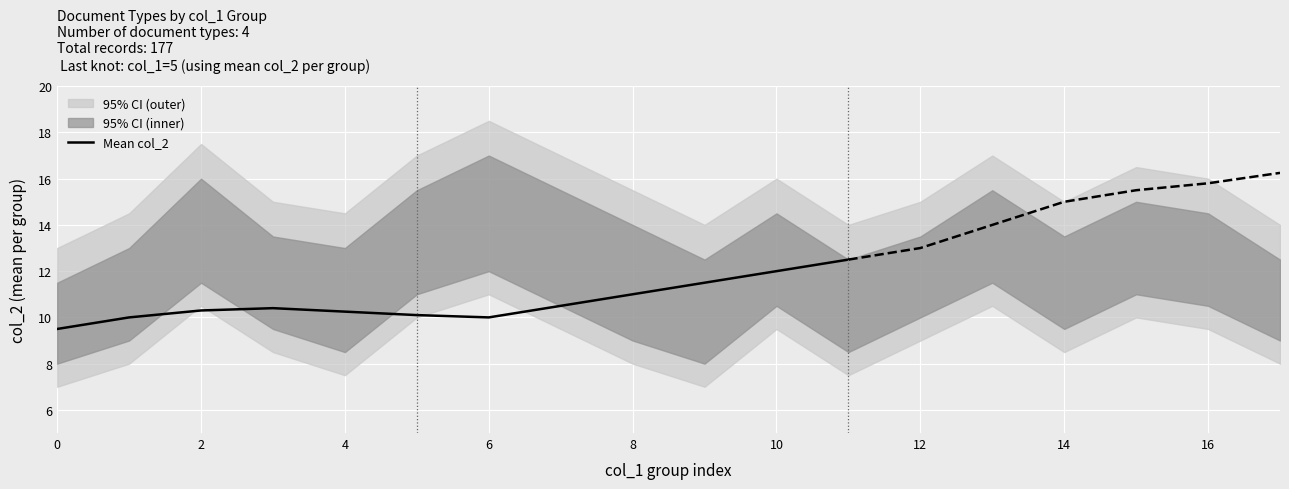

The value at 10 is 12.0. True or false?

True